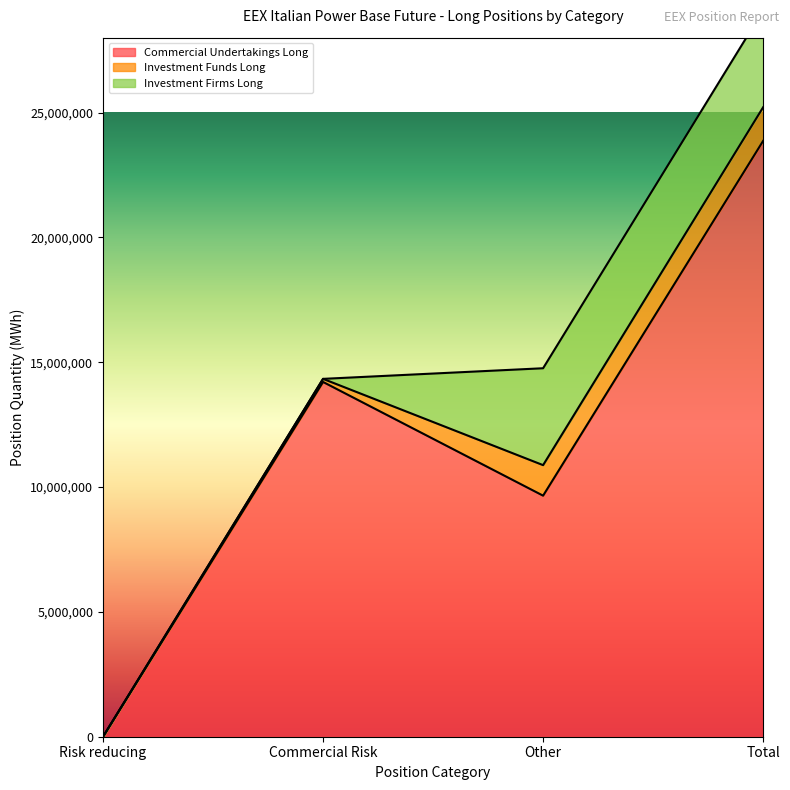

What position from the left is Other?

3